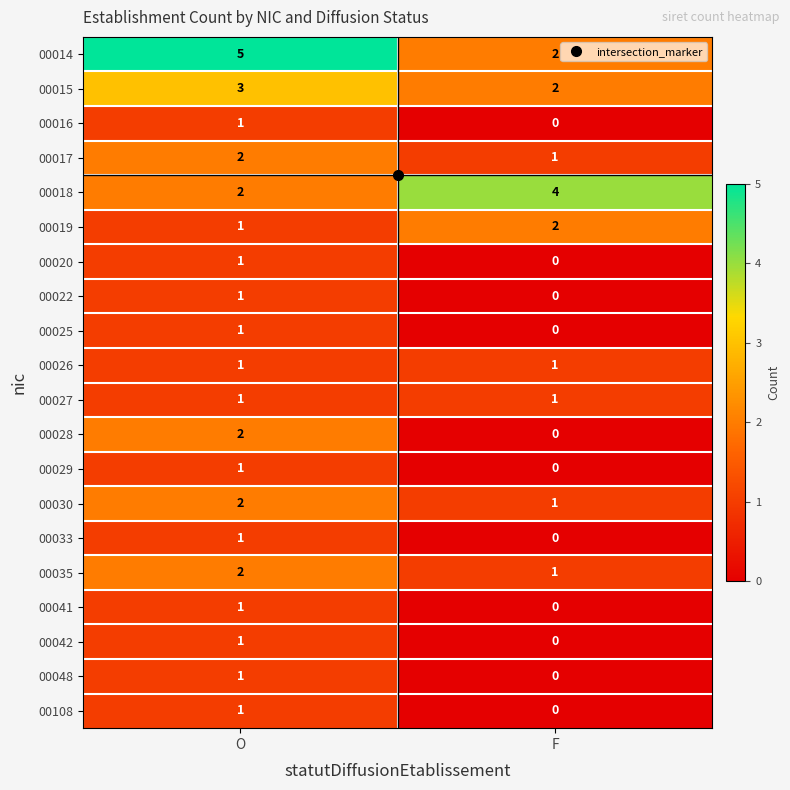

Which category has the lowest value across all series?

F